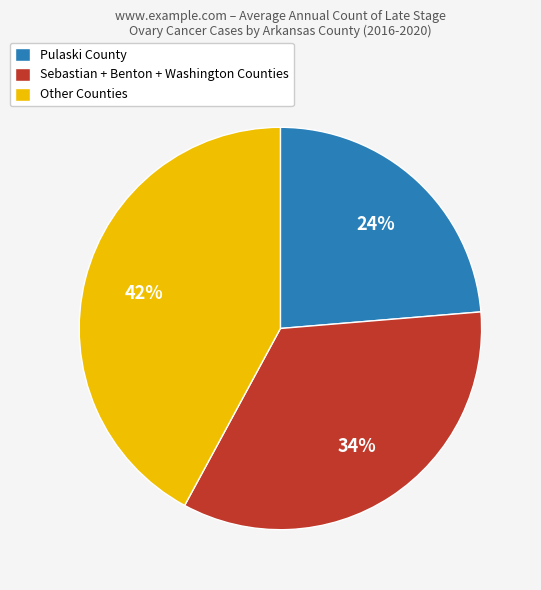

Does any single category account for the majority?

No